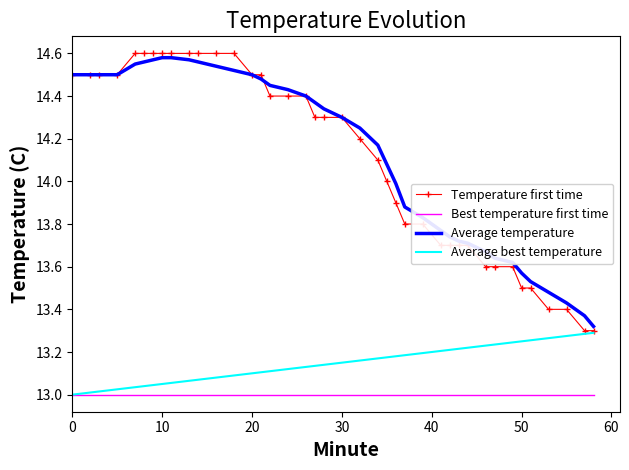

Which series has the largest range (max minus min)?

Temperature first time